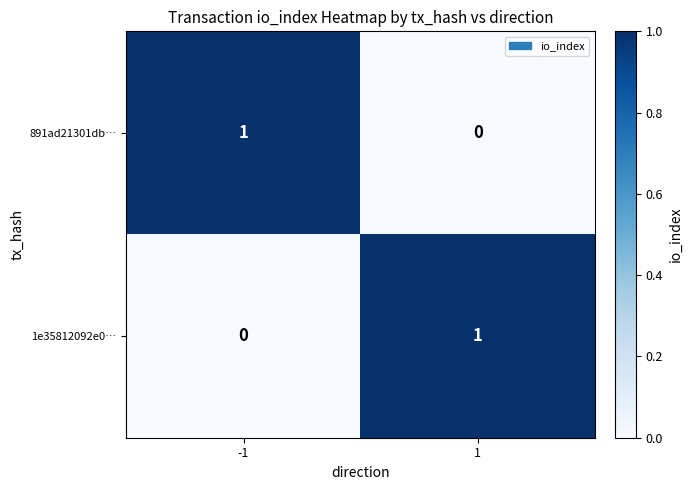

Is it true that 891ad21301db… equals 1 at 1?

False